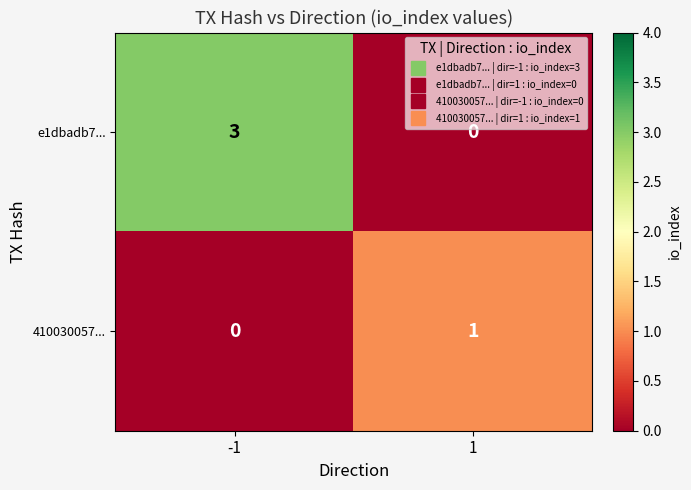

Reading left to right, extract all data points from this chart.

e1dbadb7...: -1=3	1=0
410030057...: -1=0	1=1